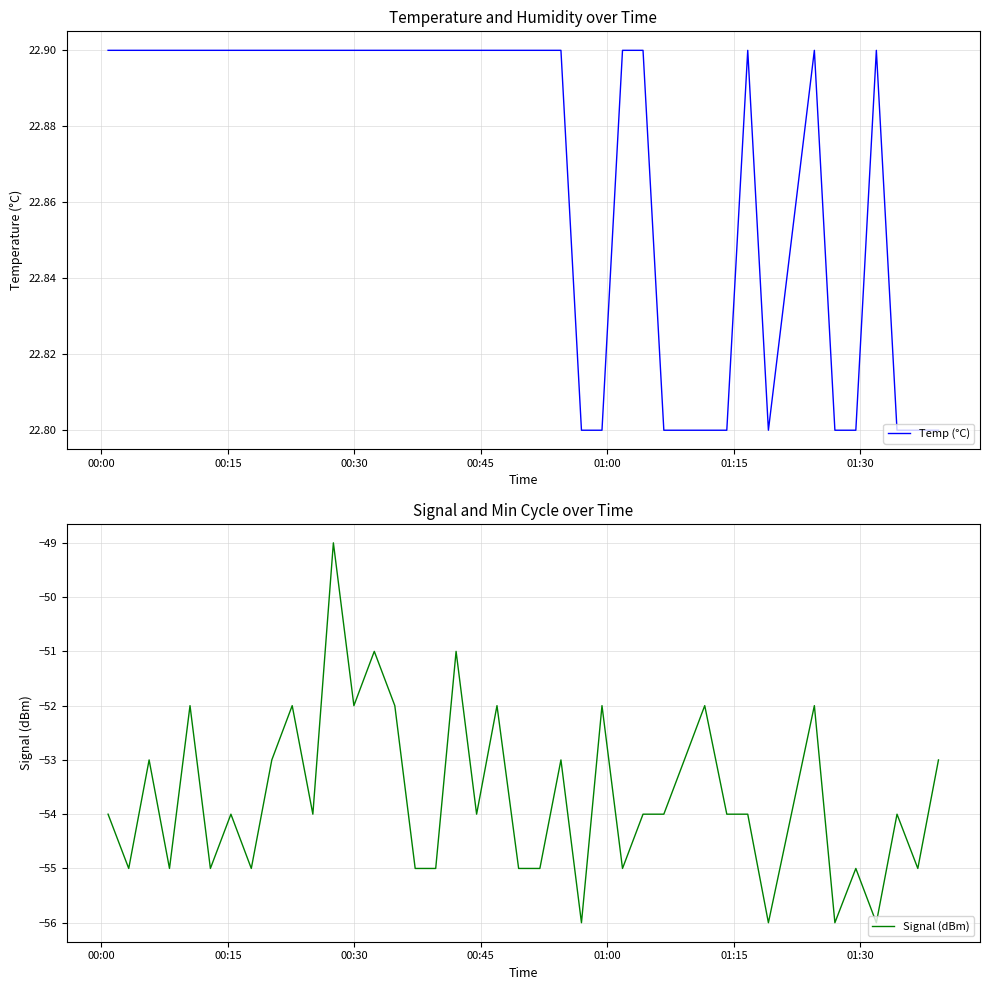

What is the lowest value of the Temp (°C) series?

22.8